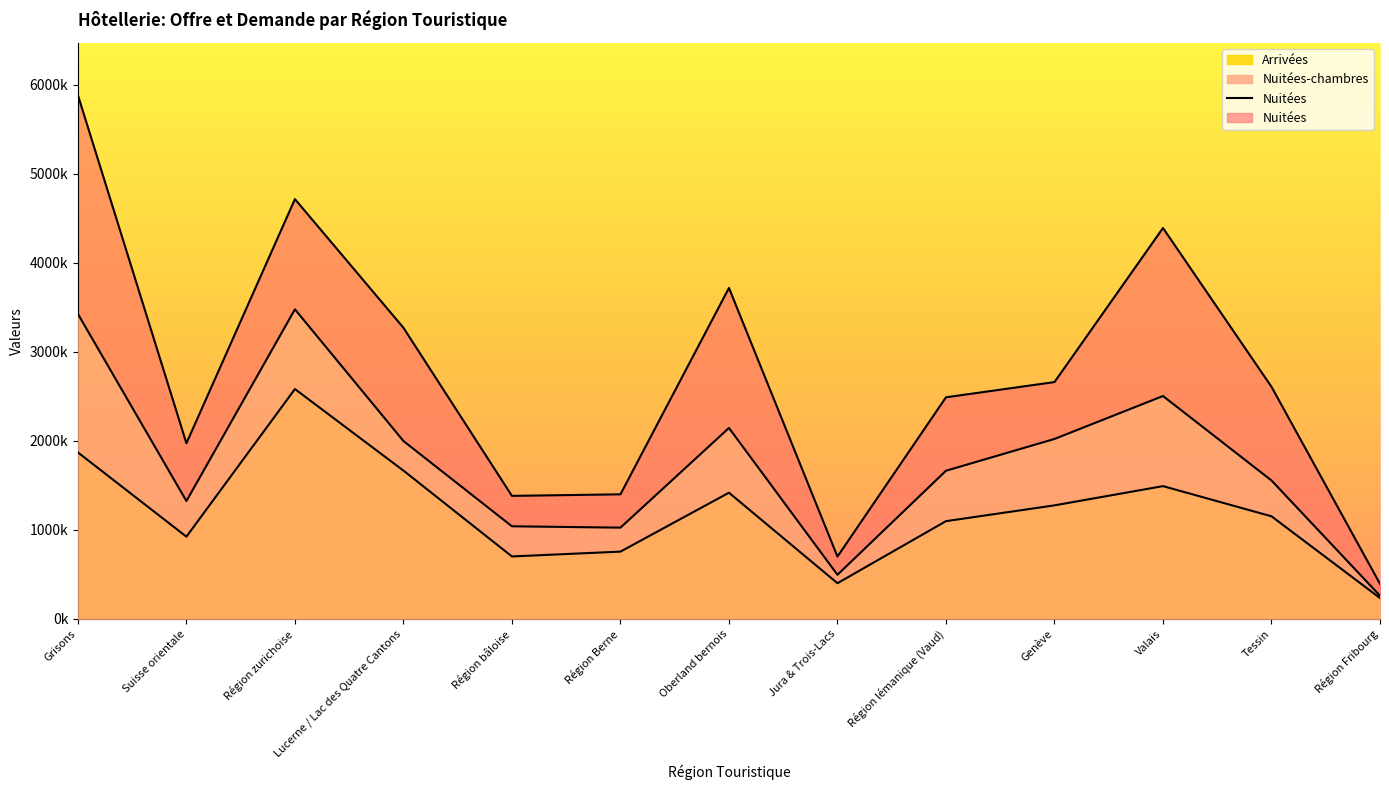

True or false: there are more than 2 points higher than both neighbors.

True